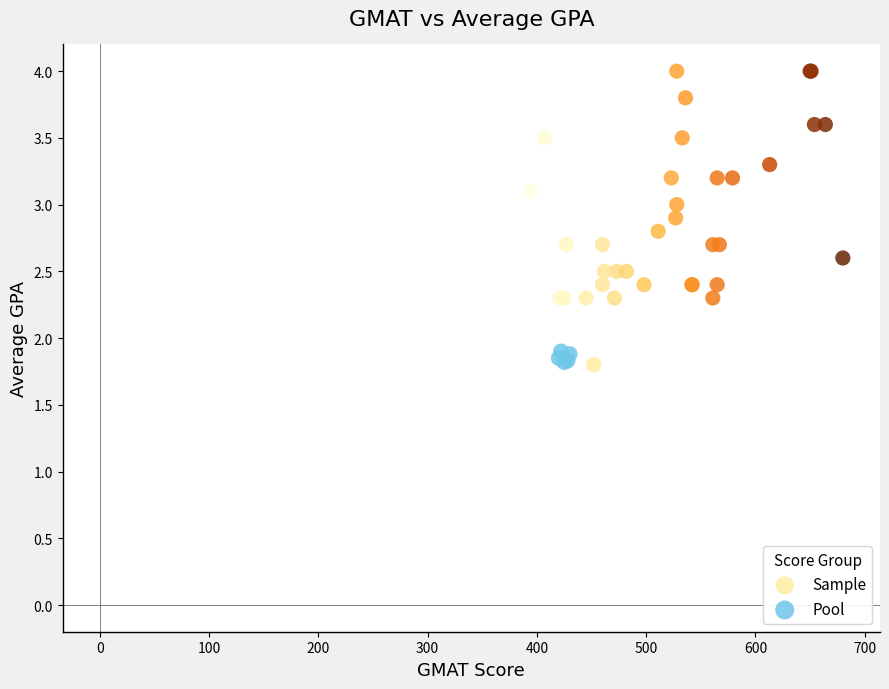

Which series has the widest spread of Y values?

Sample